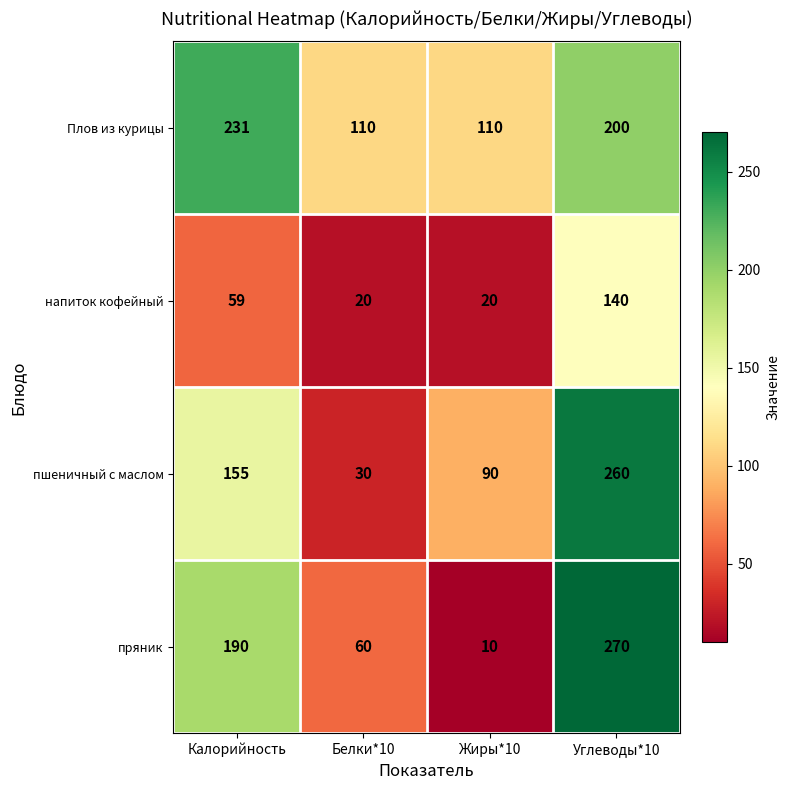

Reading right to left, list all the values displayed in this chart.

Плов из курицы: Углеводы*10=200	Жиры*10=110	Белки*10=110	Калорийность=231
напиток кофейный: Углеводы*10=140	Жиры*10=20	Белки*10=20	Калорийность=59
пшеничный с маслом: Углеводы*10=260	Жиры*10=90	Белки*10=30	Калорийность=155
пряник: Углеводы*10=270	Жиры*10=10	Белки*10=60	Калорийность=190